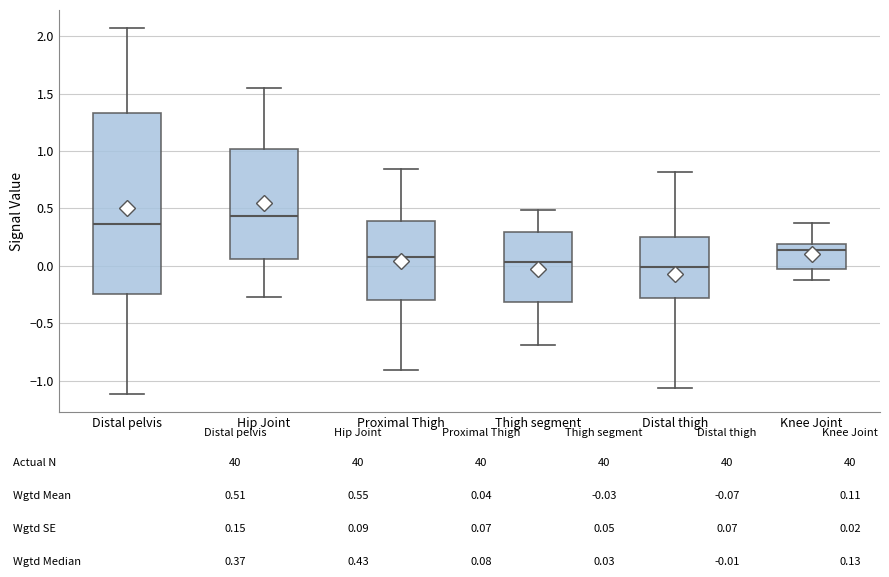

Reading left to right, read every box against the y-axis: the position of its median line, the range the box covers, and the ends of its whiskers. The values are not printed on the chart, so give them approximately, as read against the axis.

Distal pelvis: median 0.35, box -0.25 to 1.35, whiskers -1.10 to 2.05
Hip Joint: median 0.45, box 0.05 to 1.00, whiskers -0.25 to 1.55
Proximal Thigh: median 0.10, box -0.30 to 0.40, whiskers -0.90 to 0.85
Thigh segment: median 0.05, box -0.30 to 0.30, whiskers -0.70 to 0.50
Distal thigh: median 0.00, box -0.30 to 0.25, whiskers -1.05 to 0.80
Knee Joint: median 0.15, box -0.05 to 0.20, whiskers -0.15 to 0.35